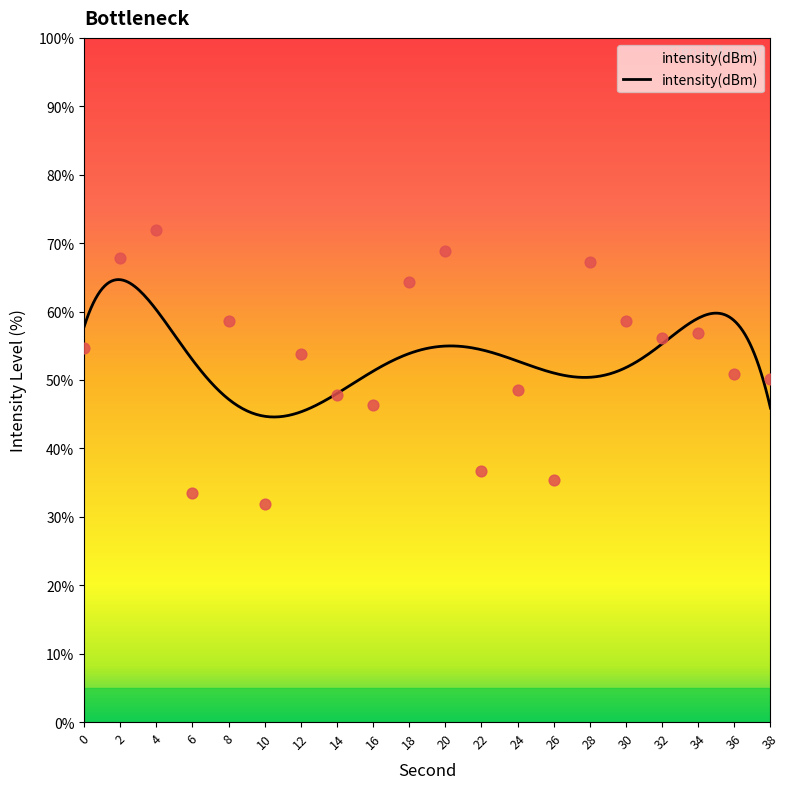

Approximately how many times larger is the value at 28 compared to 4?

0.9